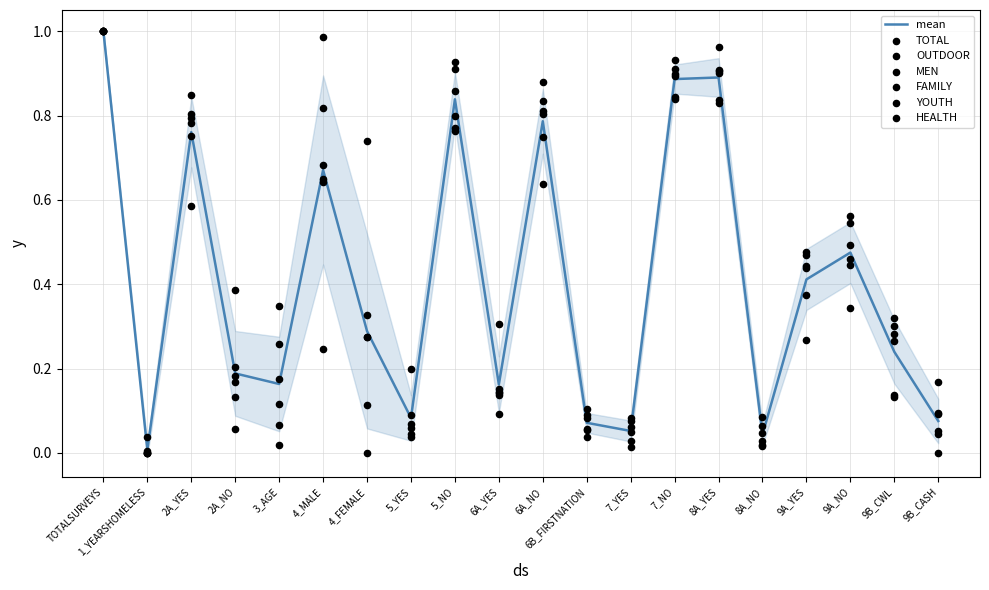

At how many categories does at least one series exceed 0?

20